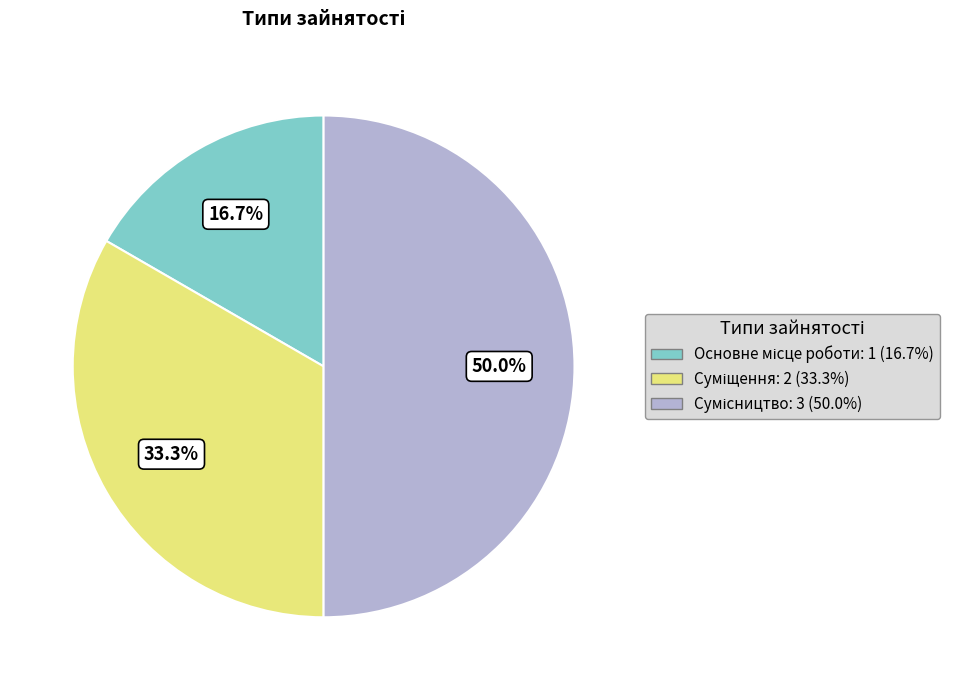

To the nearest percent, what is the average slice percentage?

33%